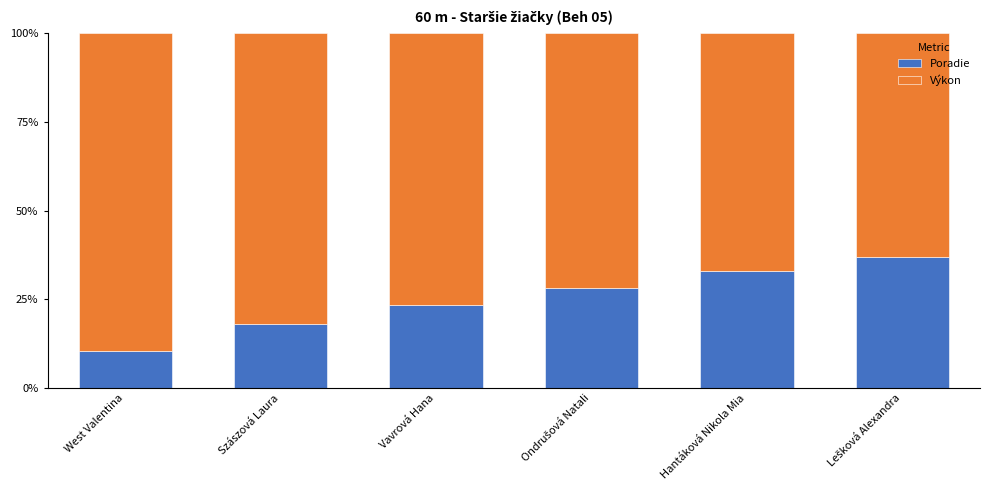

Are the bars horizontal?

No